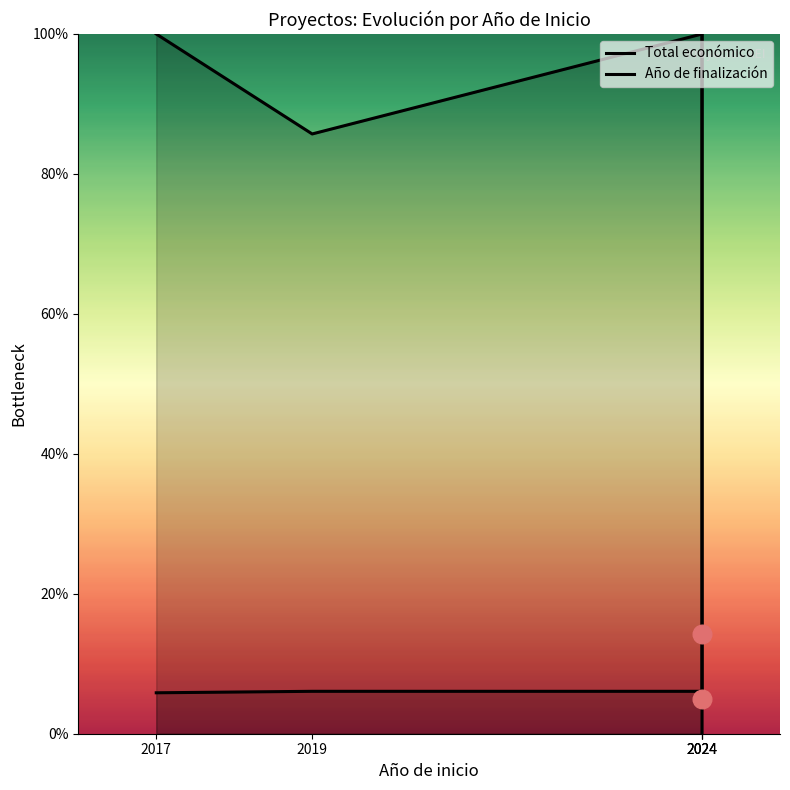

What is the total value across all series at 2017?

105.8